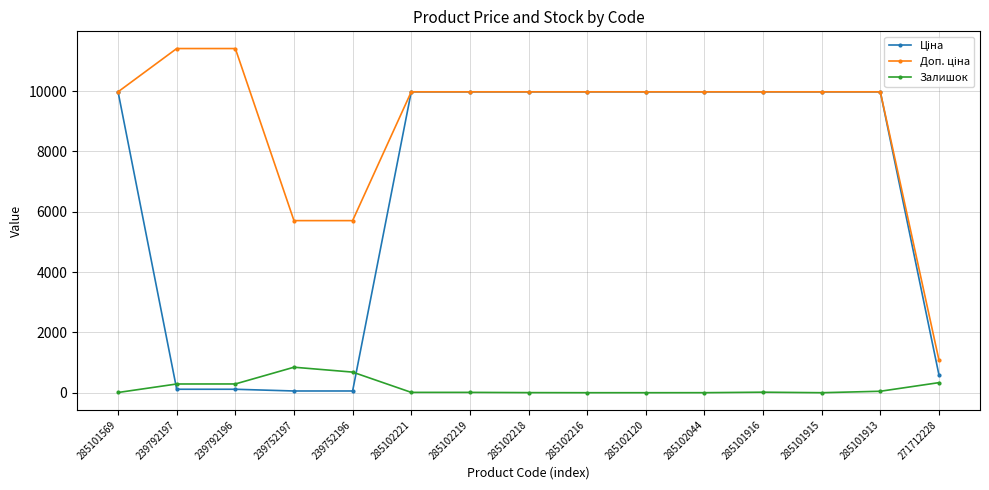

At how many categories does at least one series exceed 3318?

14